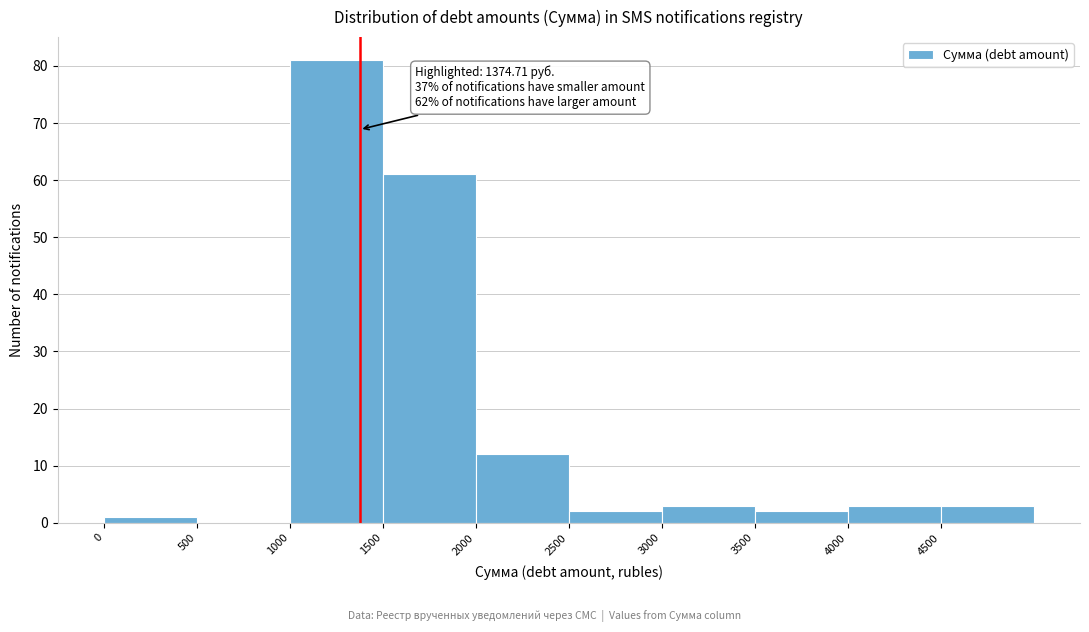

Which range on the x-axis has the tallest bar?

1000 to 1500